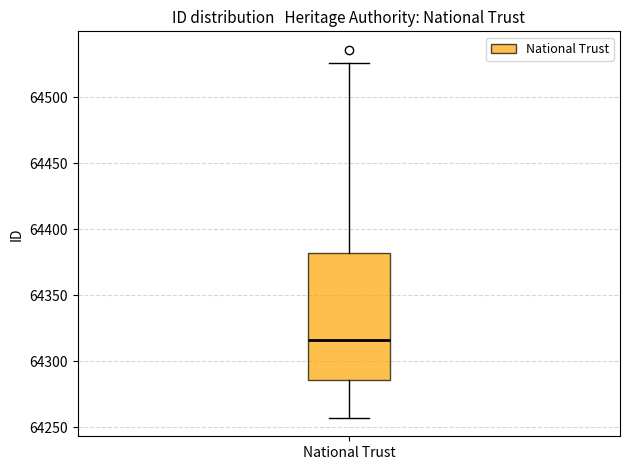

Where is the lower edge of the box for National Trust on the y-axis? The values are not printed on the chart, so give them approximately, as read against the axis.

64285